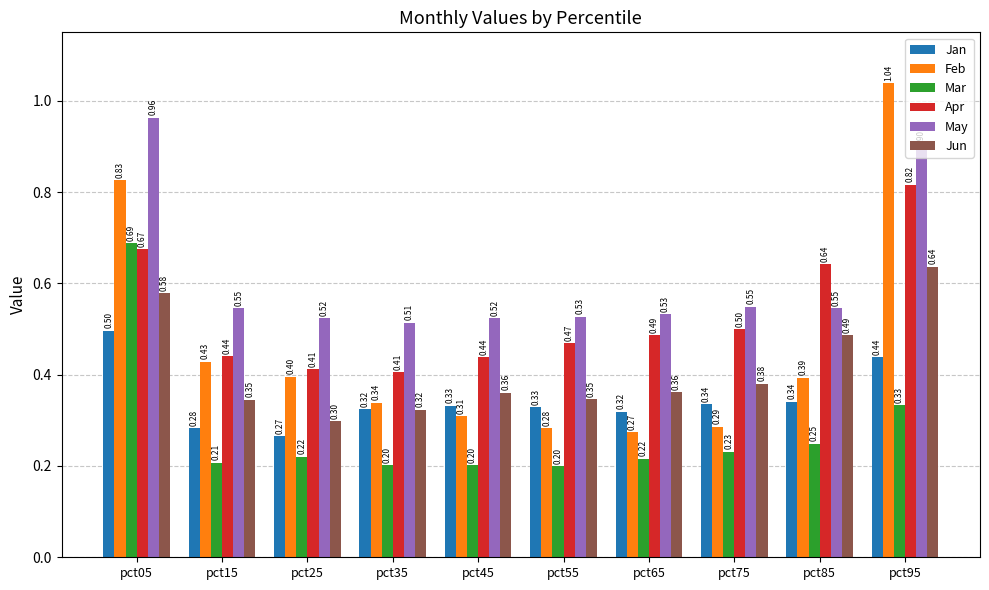

Is the value of May at pct55 greater than the value of Jun at pct85?

Yes